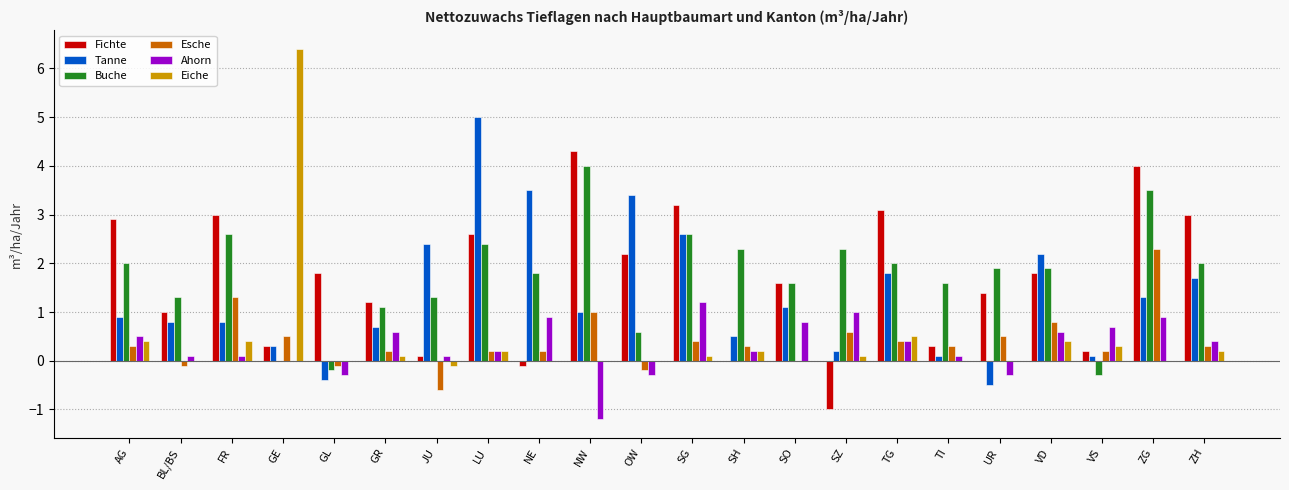

How many categories are shown in the chart?

22